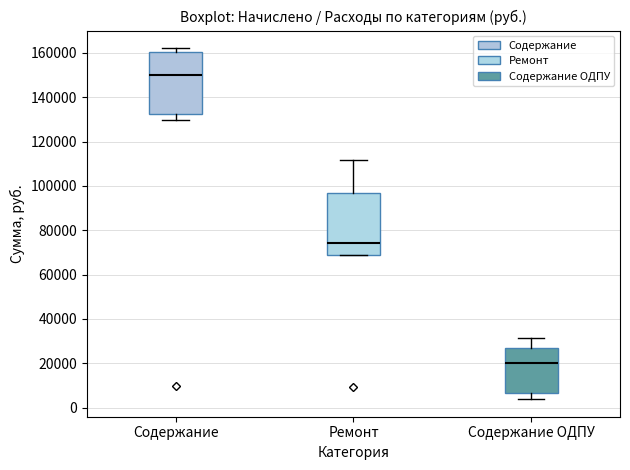

Reading left to right, read every box against the y-axis: the position of its median line, the range the box covers, and the ends of its whiskers. The values are not printed on the chart, so give them approximately, as read against the axis.

Содержание: median 150000, box 132000 to 160000, whiskers 130000 to 162000
Ремонт: median 74000, box 68000 to 96000, whiskers 68000 to 112000
Содержание ОДПУ: median 20000, box 6000 to 28000, whiskers 4000 to 32000